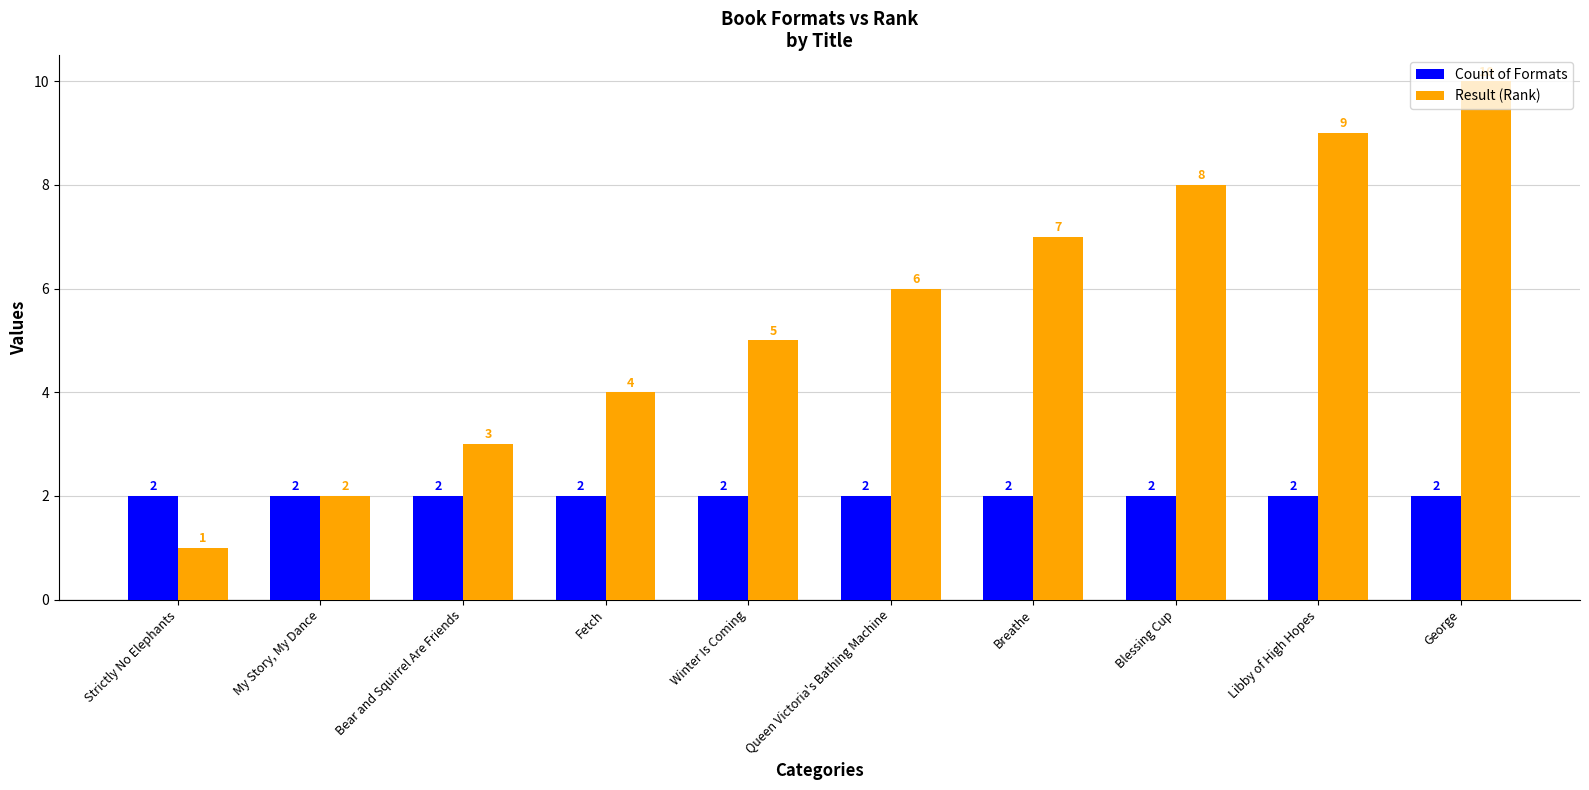

Where is Result (Rank) nearest to the value 5?

Winter Is Coming